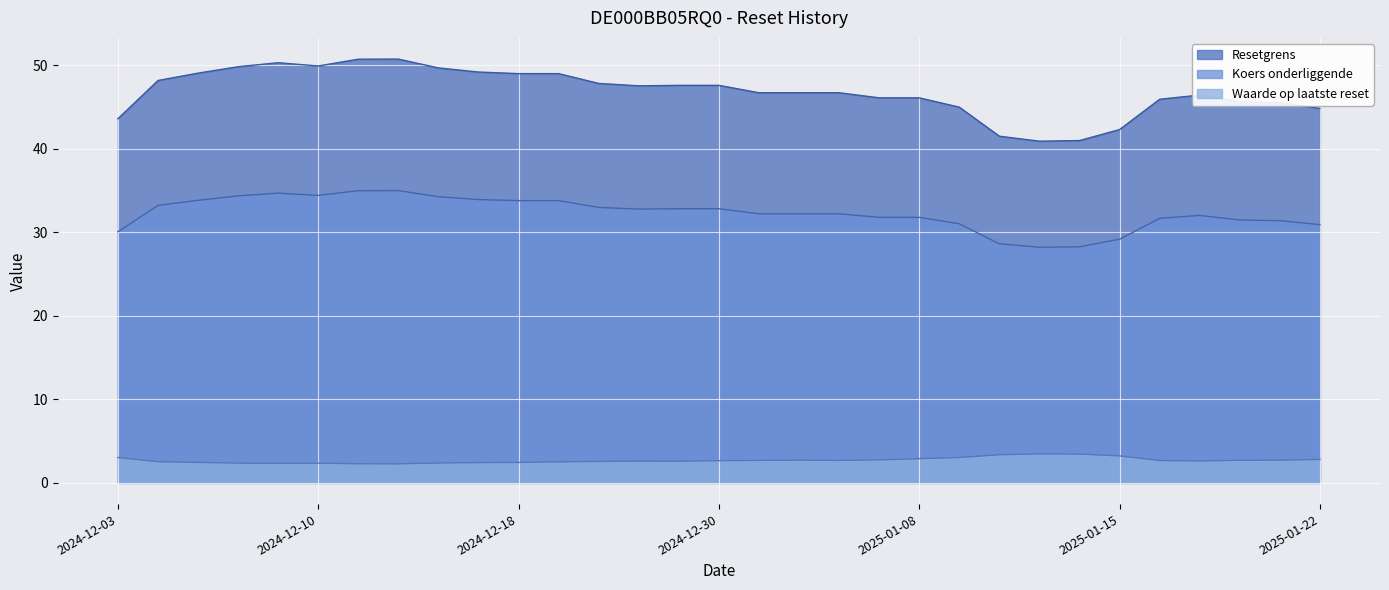

Where is the first local maximum for Waarde op laatste reset?

2024-12-10